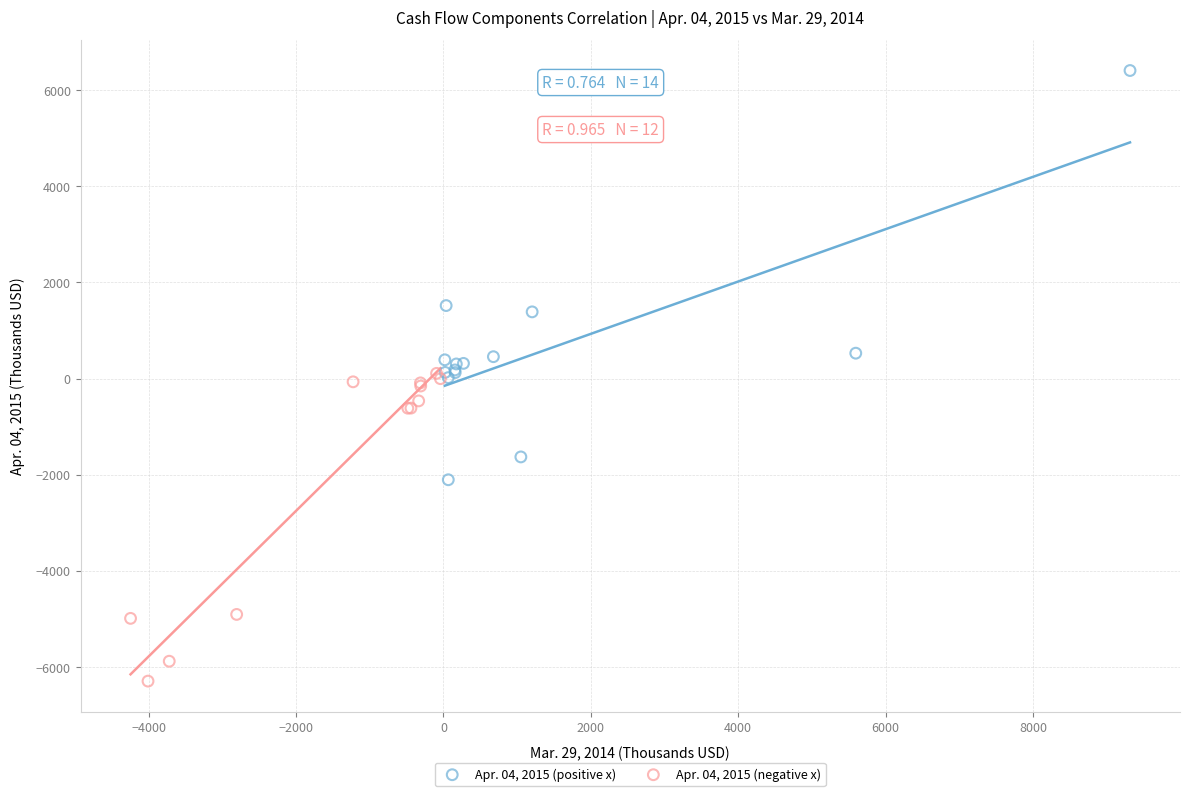

Which series contains the highest Y value?

Apr. 04, 2015 (positive x)